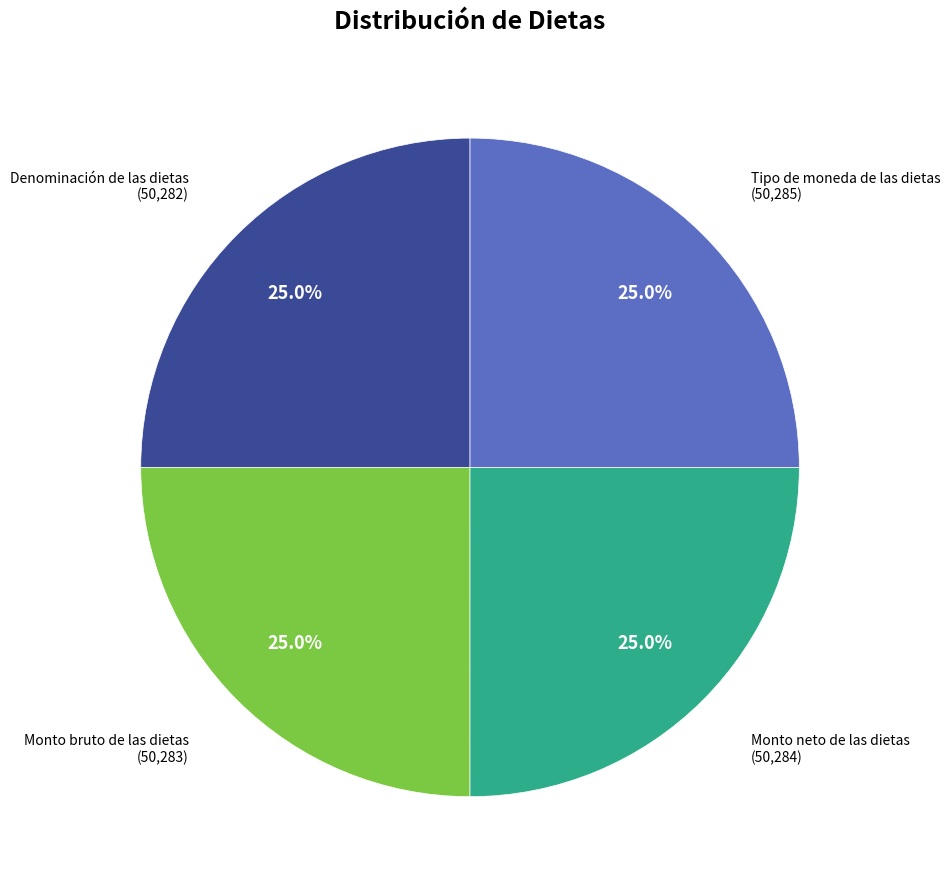

Does any single category account for the majority?

No